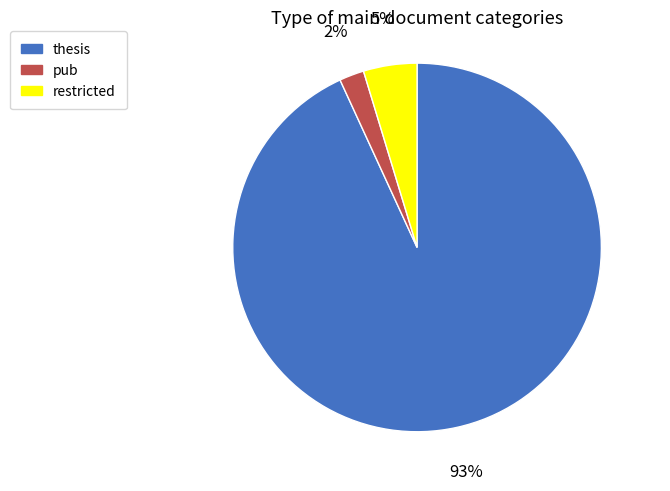

To the nearest percent, what is the combined percentage of thesis and pub?

95%